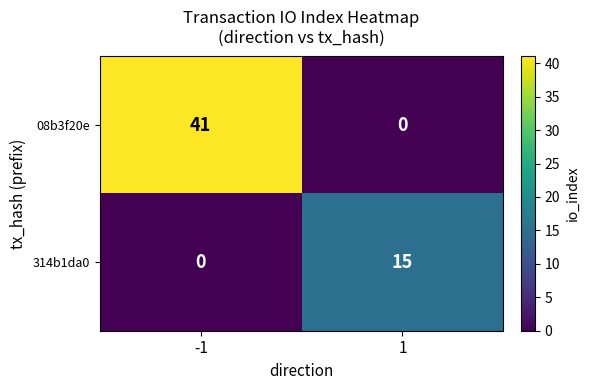

What is the sum of all 314b1da0 values?

15